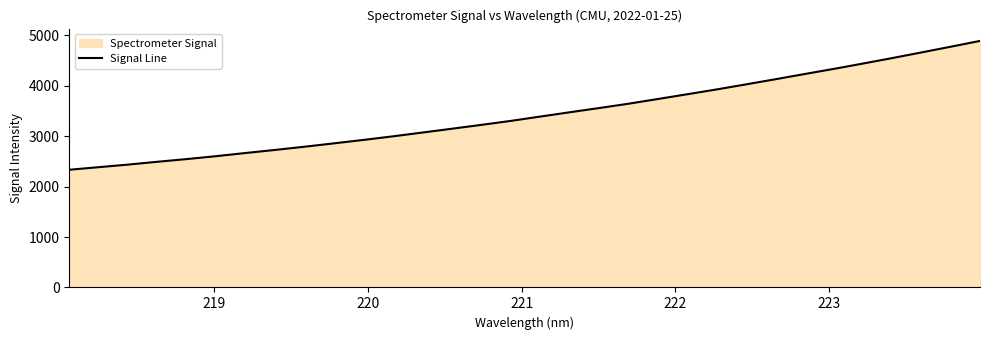

How many lines are shown in the chart?

1